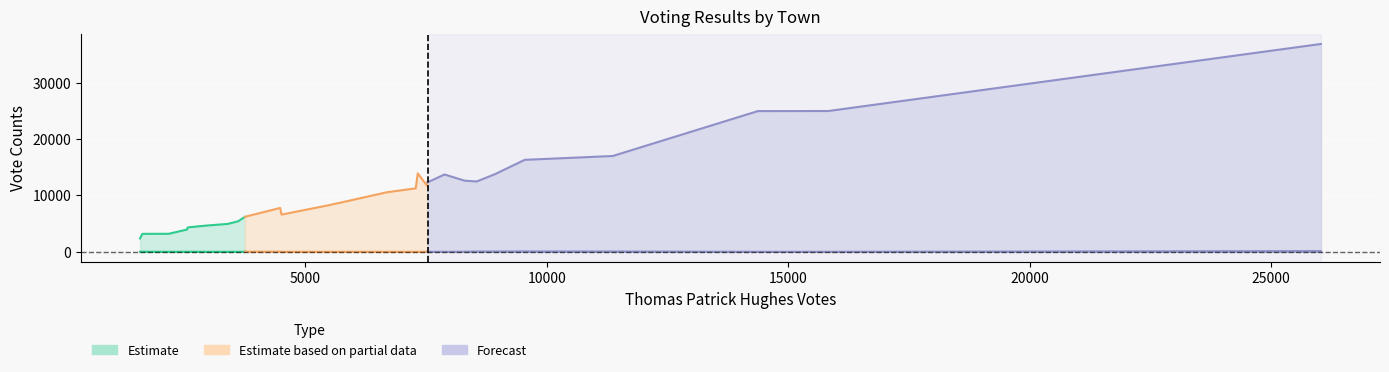

How many data points does each series have?

28